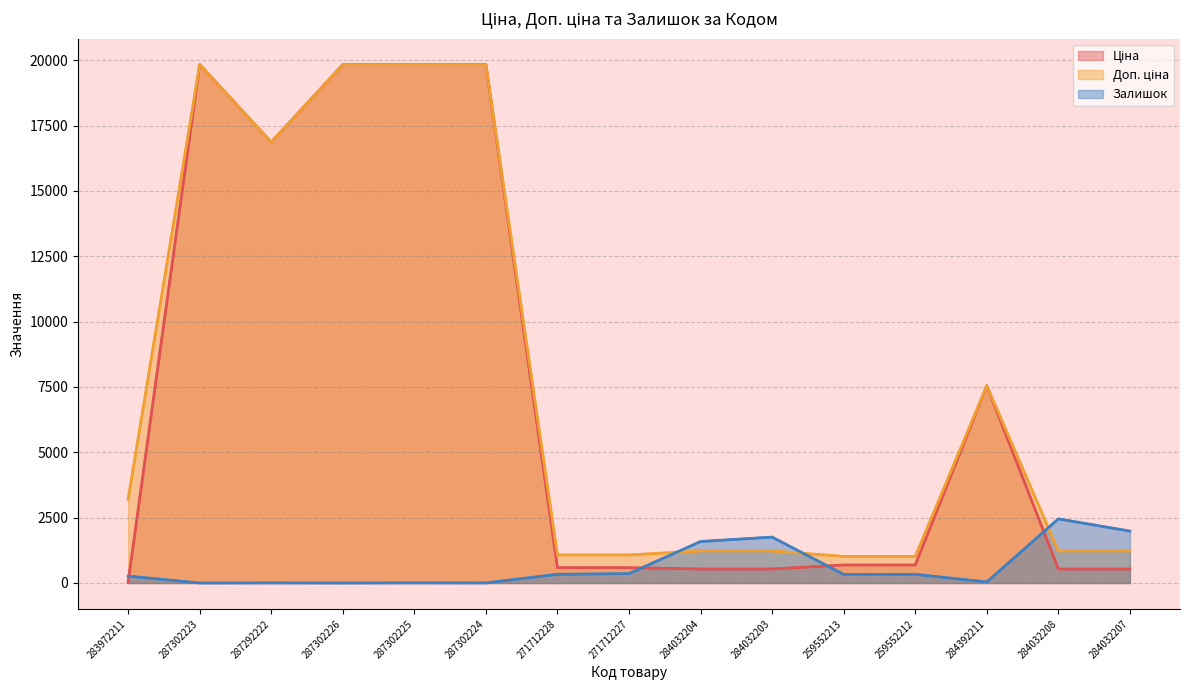

Reading left to right, extract all data points from this chart.

Ціна: 283972211=32.0	287302223=19831.1	287292222=16863.2	287302226=19831.1	287302225=19831.1	287302224=19831.1	271712228=586.0	271712227=586.0	284032204=535.4	284032203=535.4	259552213=689.1	259552212=689.1	284392211=7545.9	284032208=535.4	284032207=535.4
Доп. ціна: 283972211=3205.0	287302223=19831.1	287292222=16863.2	287302226=19831.1	287302225=19831.1	287302224=19831.1	271712228=1074.5	271712227=1074.5	284032204=1227.2	284032203=1227.2	259552213=1017.8	259552212=1017.8	284392211=7545.9	284032208=1227.2	284032207=1227.2
Залишок: 283972211=264.0	287302223=1.0	287292222=4.0	287302226=1.0	287302225=5.0	287302224=3.0	271712228=333.0	271712227=359.0	284032204=1588.0	284032203=1756.0	259552213=330.0	259552212=333.0	284392211=39.0	284032208=2453.0	284032207=1986.0